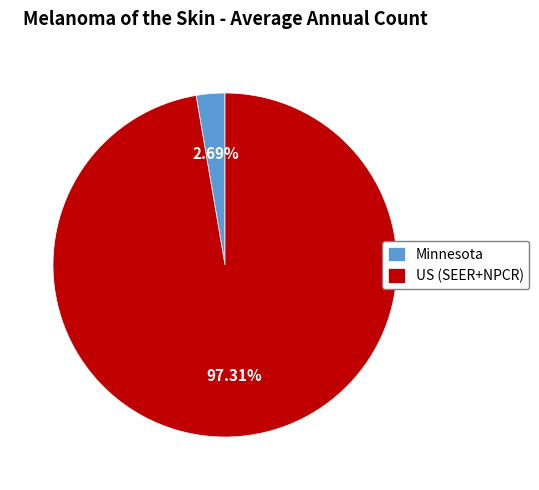

What percentage is the Minnesota slice, to the nearest percent?

3%